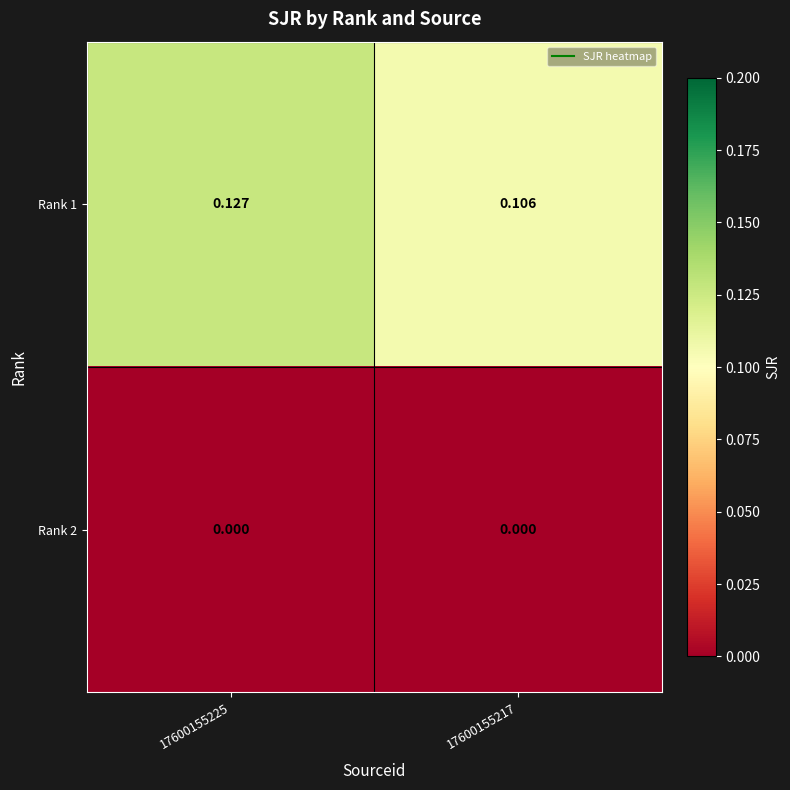

What is the total value across all series at 17600155225?

0.1